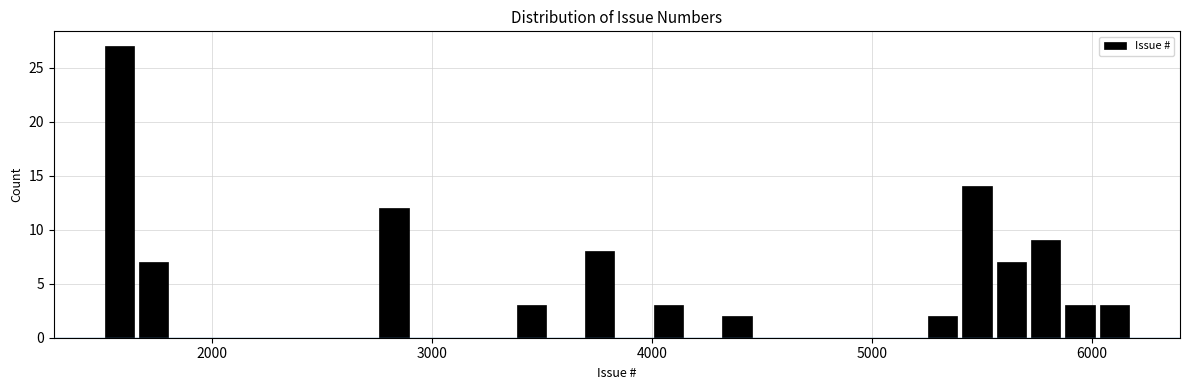

Read against the x-axis, roughly where is the centre of the tallest bar?

1600